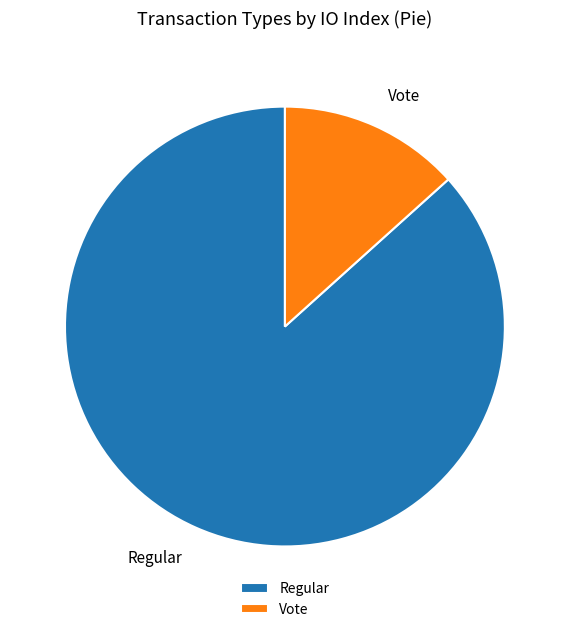

True or false: Regular accounts for 99% of the total.

False